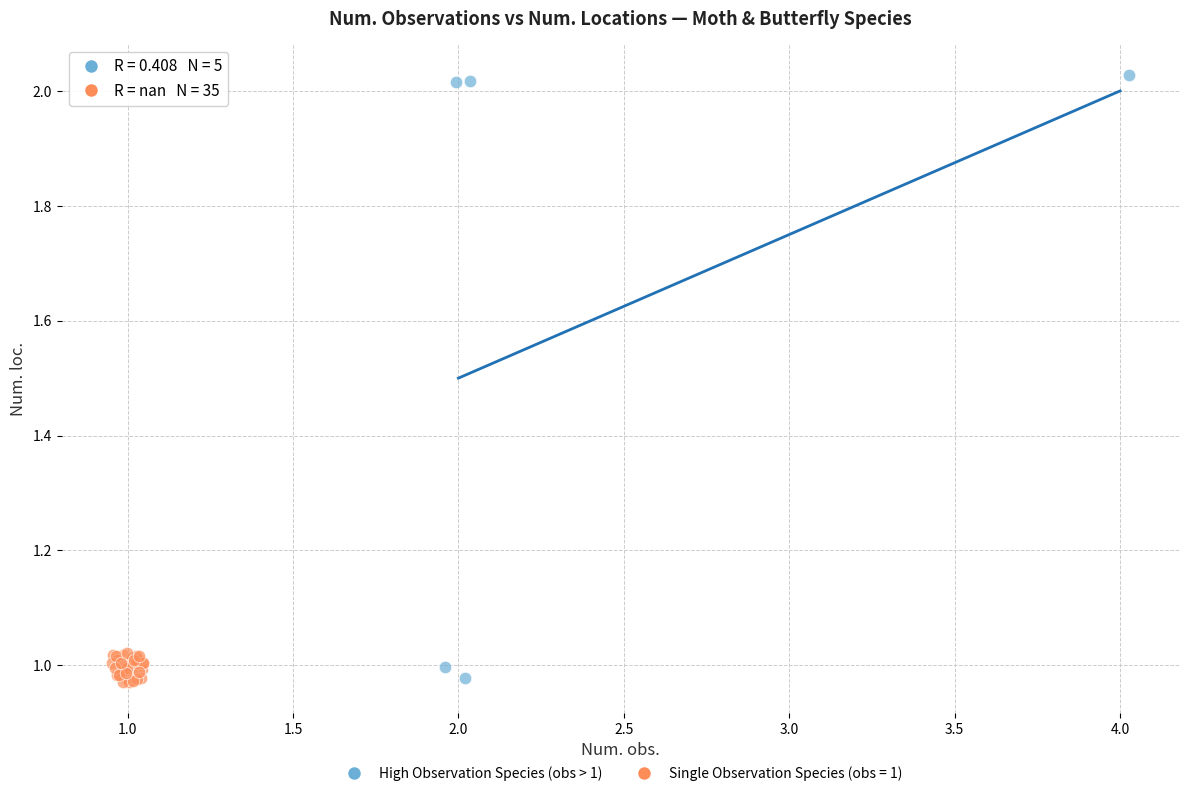

Which series contains the highest Y value?

High Observation Species (obs > 1)